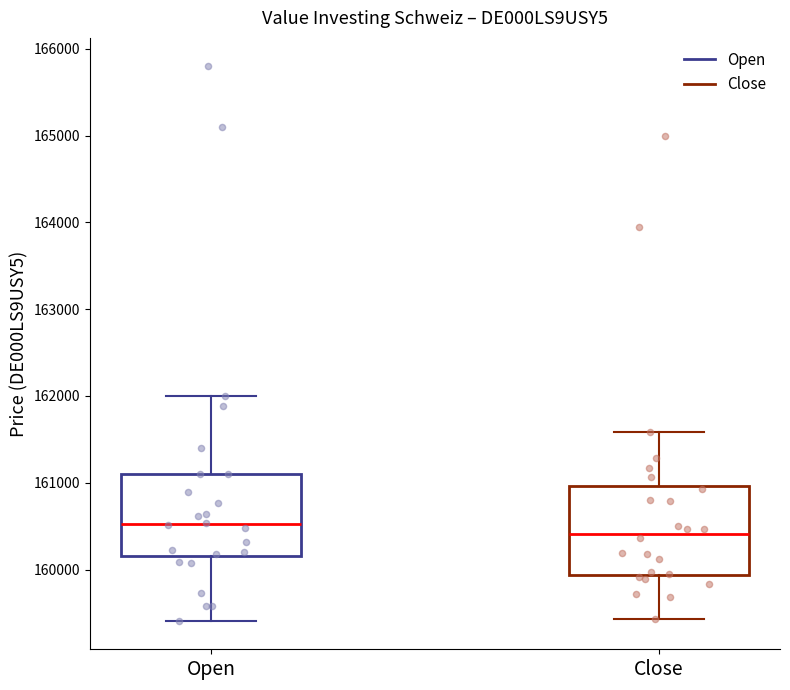

Which box's median line is the lowest?

Close